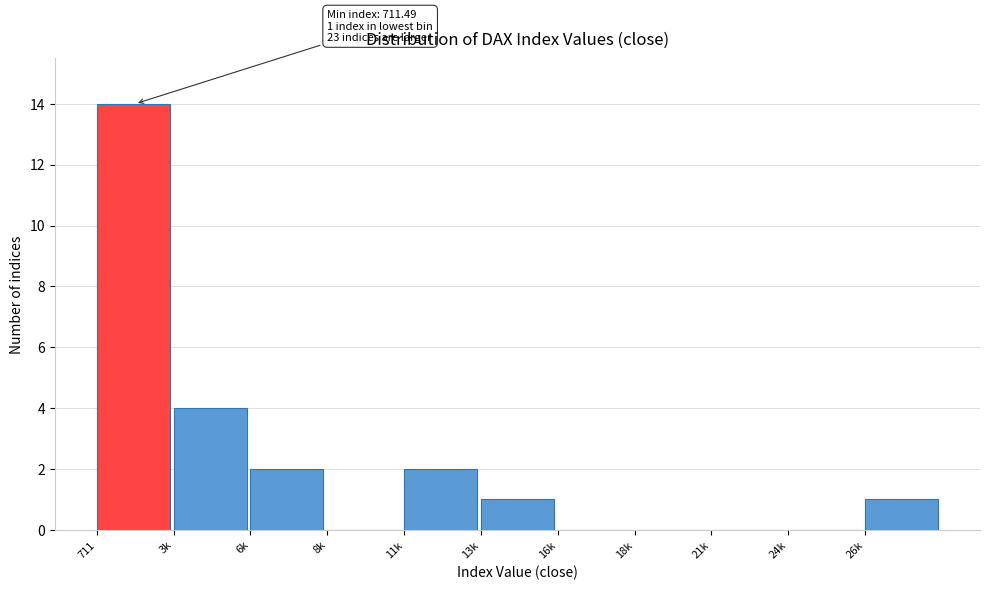

Reading left to right, what are all the values shown in this chart?

711=14	3k=4	6k=2	8k=0	11k=2	13k=1	16k=0	18k=0	21k=0	24k=0	26k=1